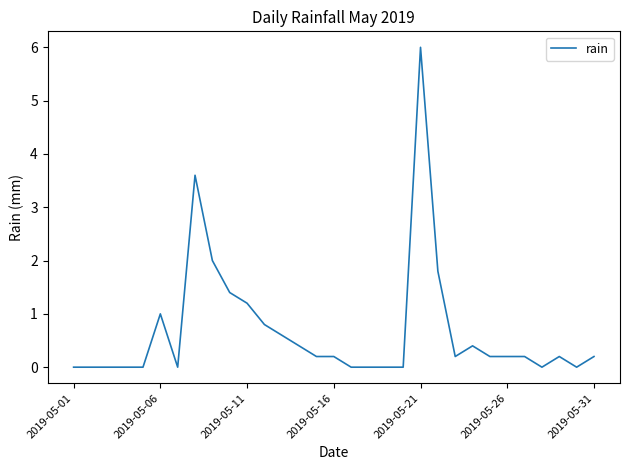

What is the greatest value displayed?

6.0